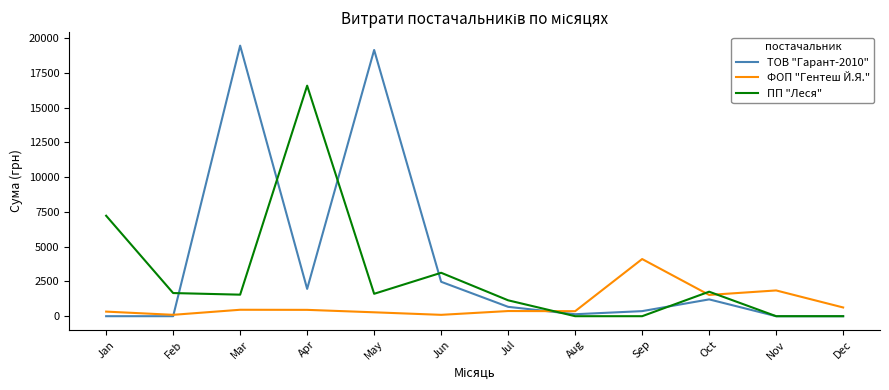

How many values in the ПП "Леся" series exceed 1611?

6